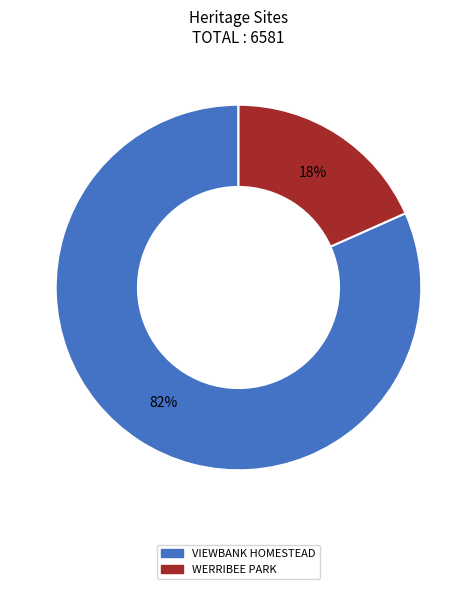

Count the number of slices in the pie.

2